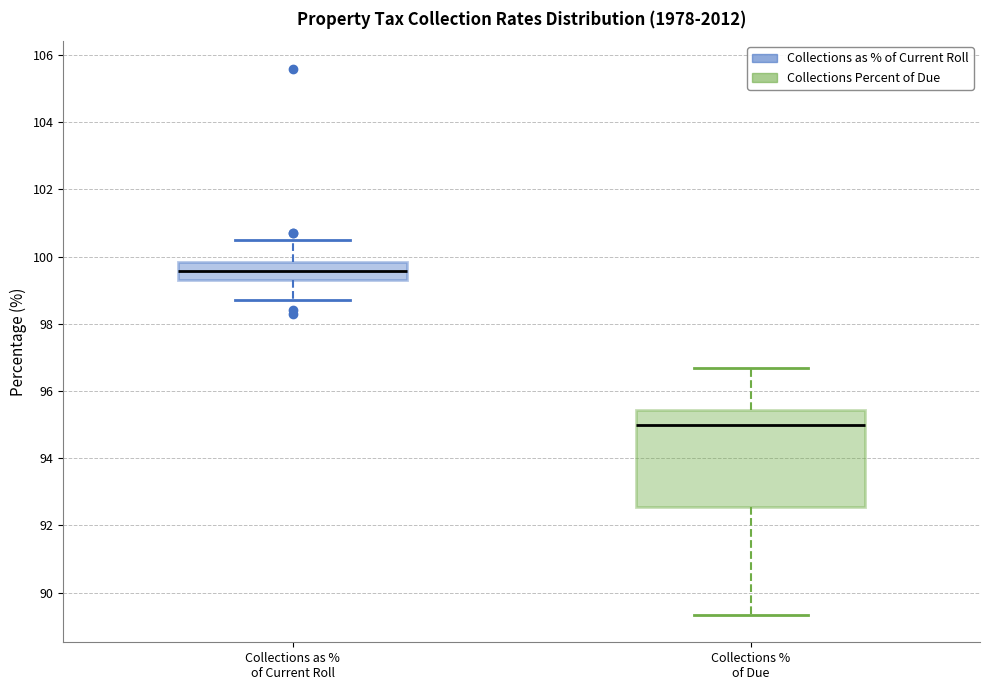

Reading left to right, transcribe this box plot: for each box, give where its median line is, the range the box spans, and where its two whiskers end, as read against the y-axis. The values are not printed on the chart, so give them approximately, as read against the axis.

Collections as % of Current Roll: median 99.6, box 99.4 to 99.8, whiskers 98.8 to 100.6
Collections % of Due: median 95.0, box 92.6 to 95.4, whiskers 89.4 to 96.8